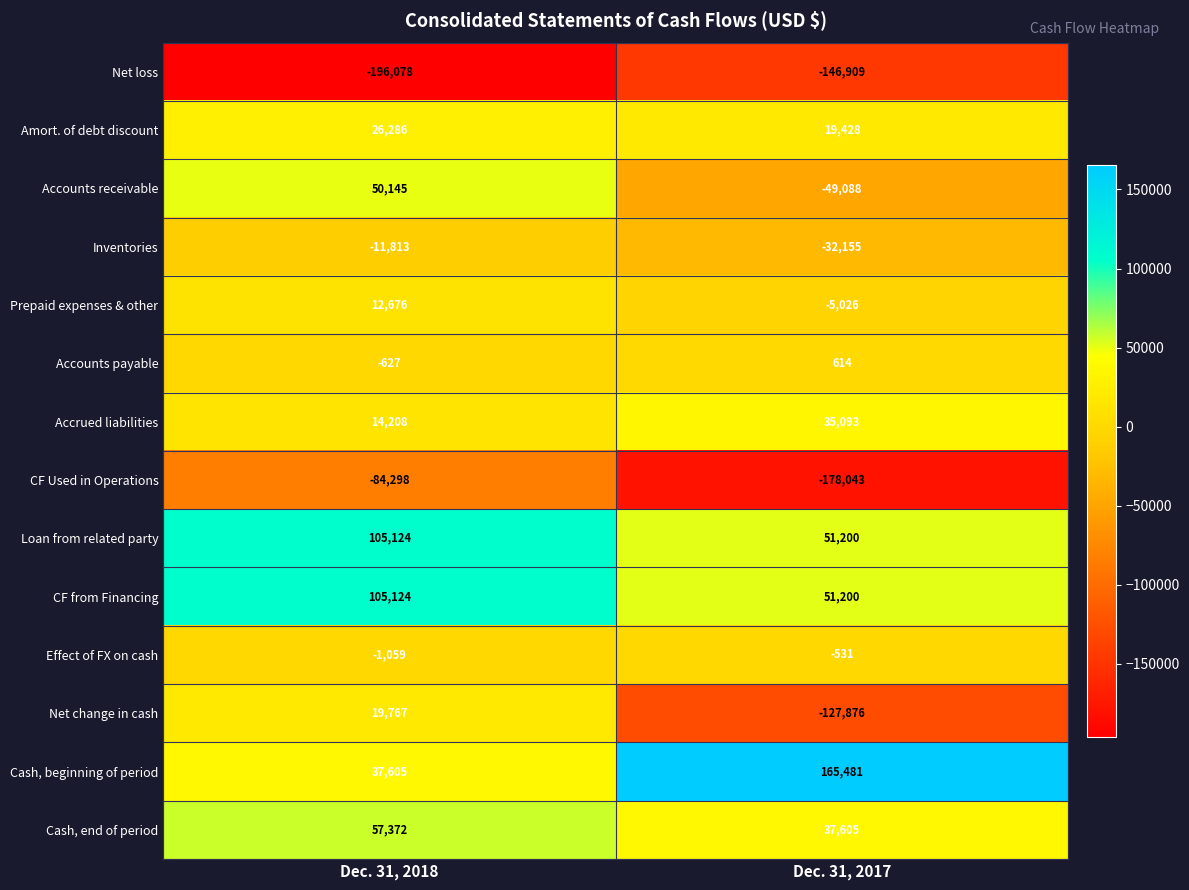

True or false: Loan from related party has a value of 51200 at Dec. 31, 2017.

True